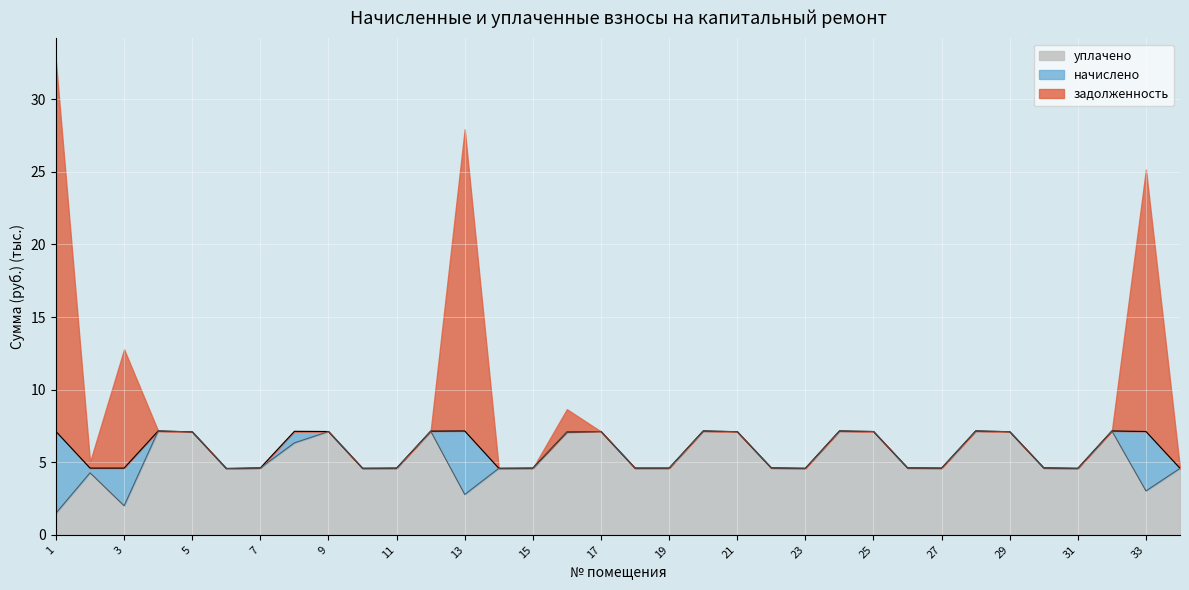

Which series has the largest total across all categories?

начислено